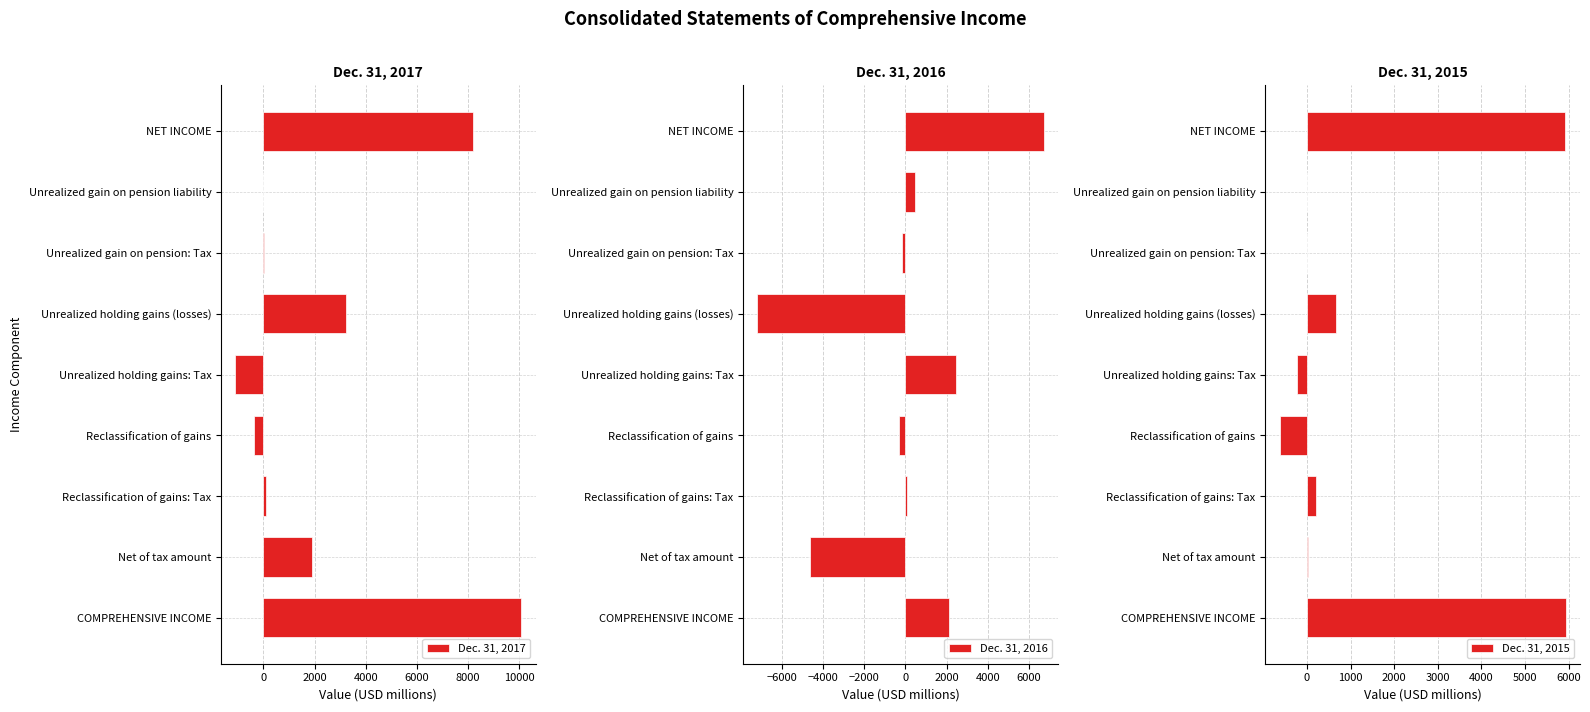

The Dec. 31, 2015 series shows 0 at Unrealized gain on pension liability. True or false?

True